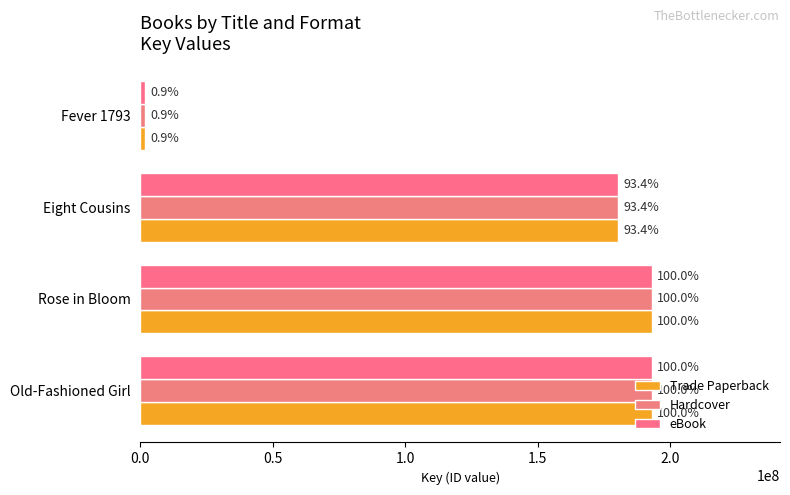

Does the chart contain any negative values?

No